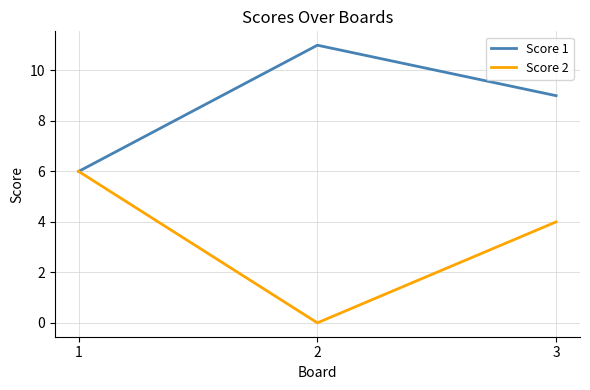

Which series has the largest range (max minus min)?

Score 2